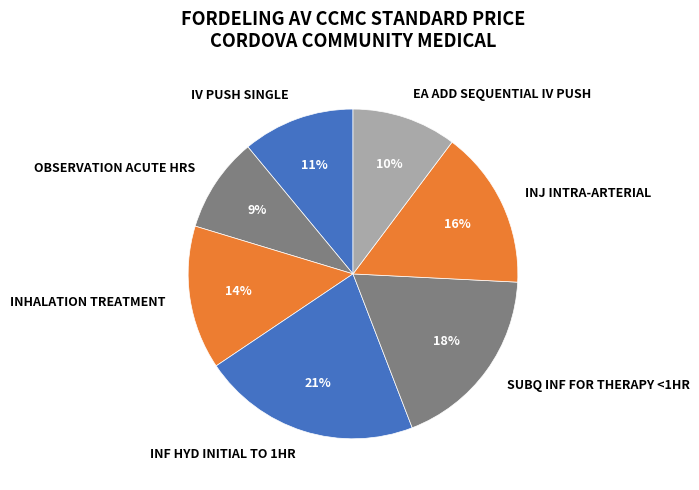

What percentage is the INF HYD INITIAL TO 1HR slice, to the nearest percent?

21%